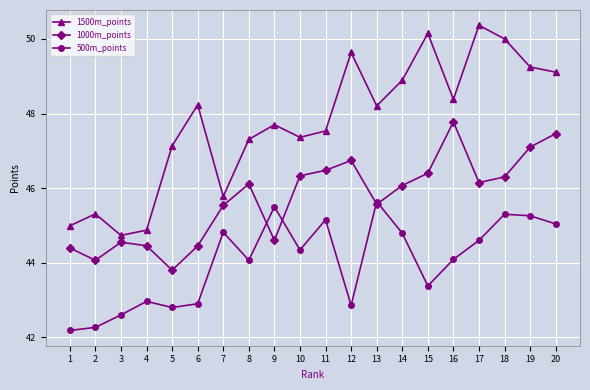

Is it true that 500m_points equals 25.4 at 14?

False